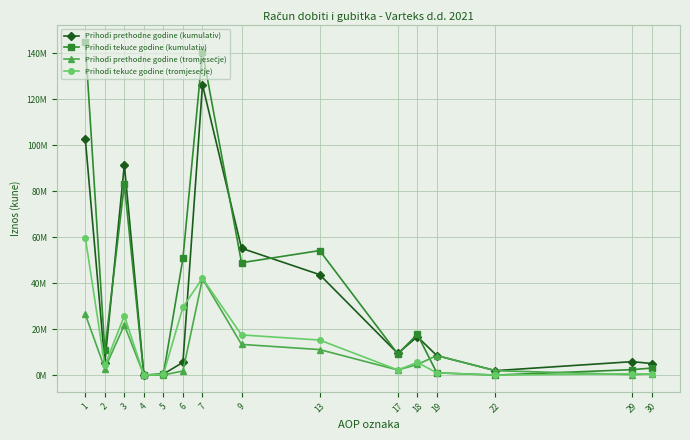

Where is the first local maximum for Prihodi prethodne godine (tromjesečje)?

3